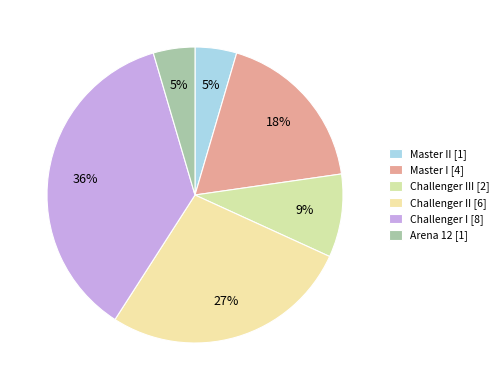

How many slices are in this pie chart?

6